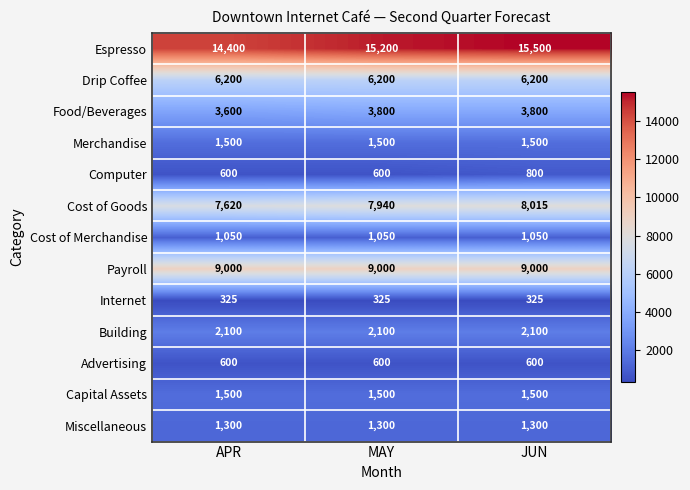

What is the average value of the Drip Coffee series?

6200